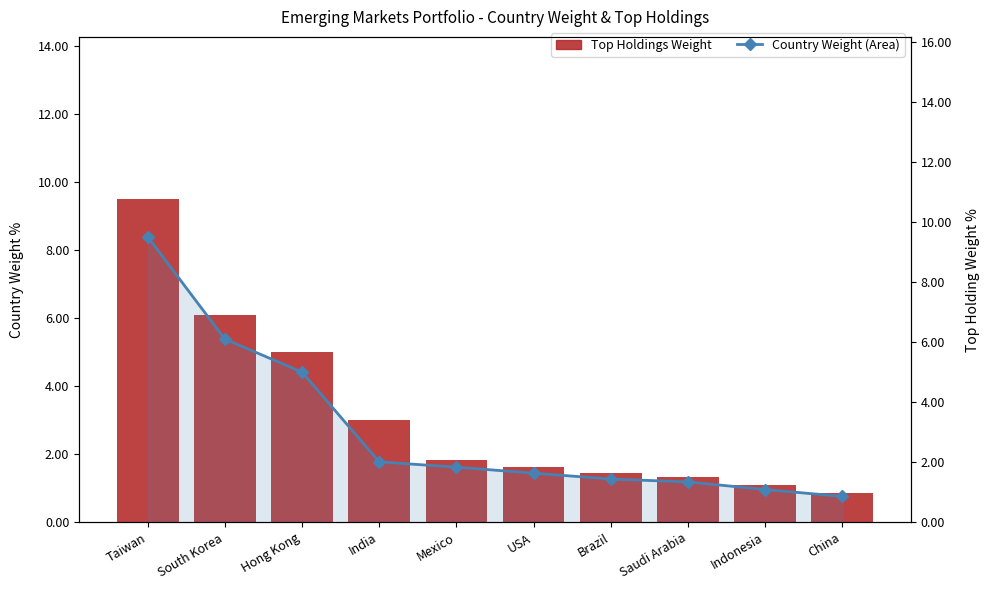

Which has a higher value, Hong Kong or China?

Hong Kong